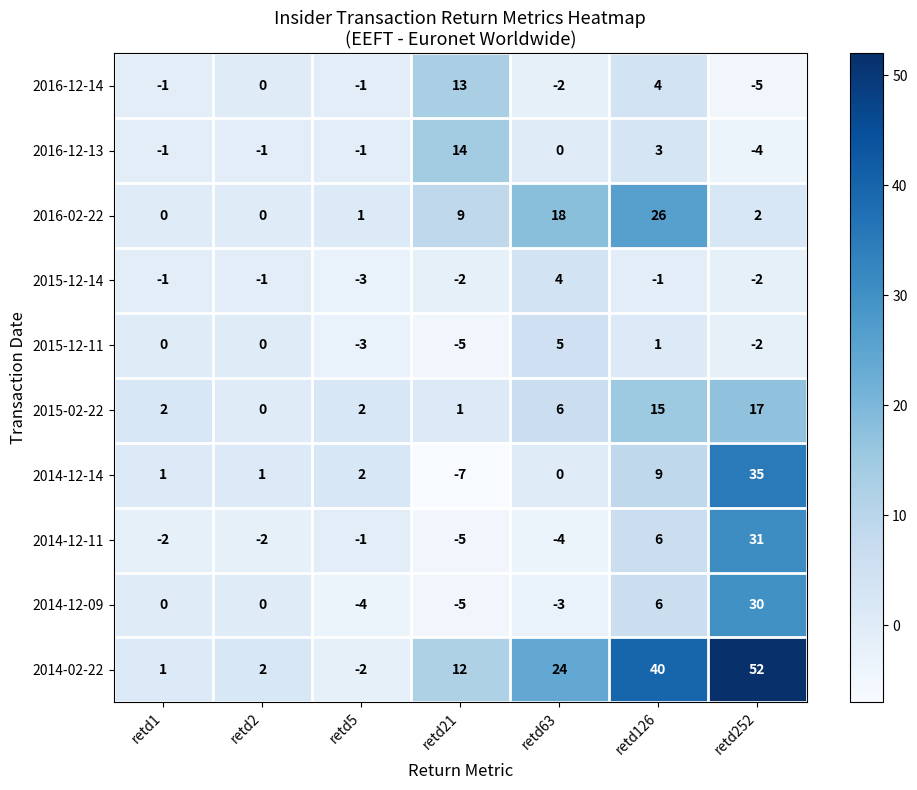

How many values in the 2016-12-14 series are below -1?

2